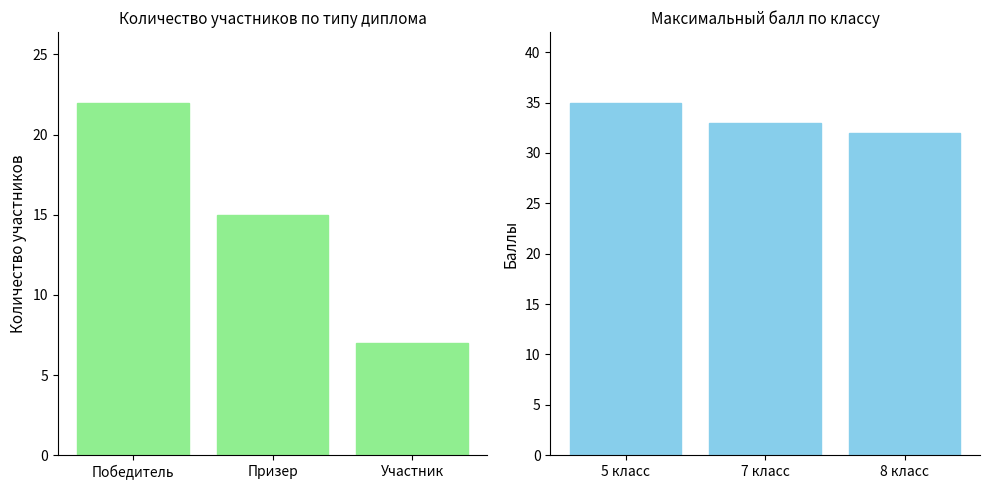

True or false: Класс has a value of 54 at 8 класс.

False